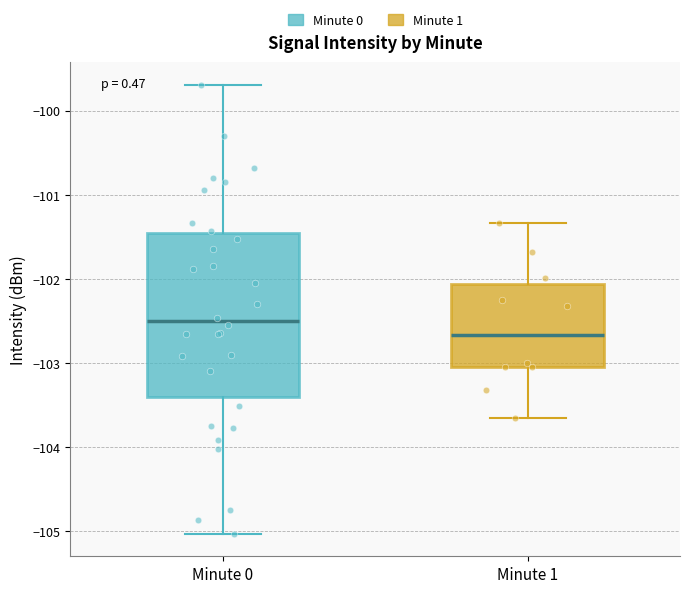

Which box is the tallest, from its lower edge to its upper edge?

Minute 0